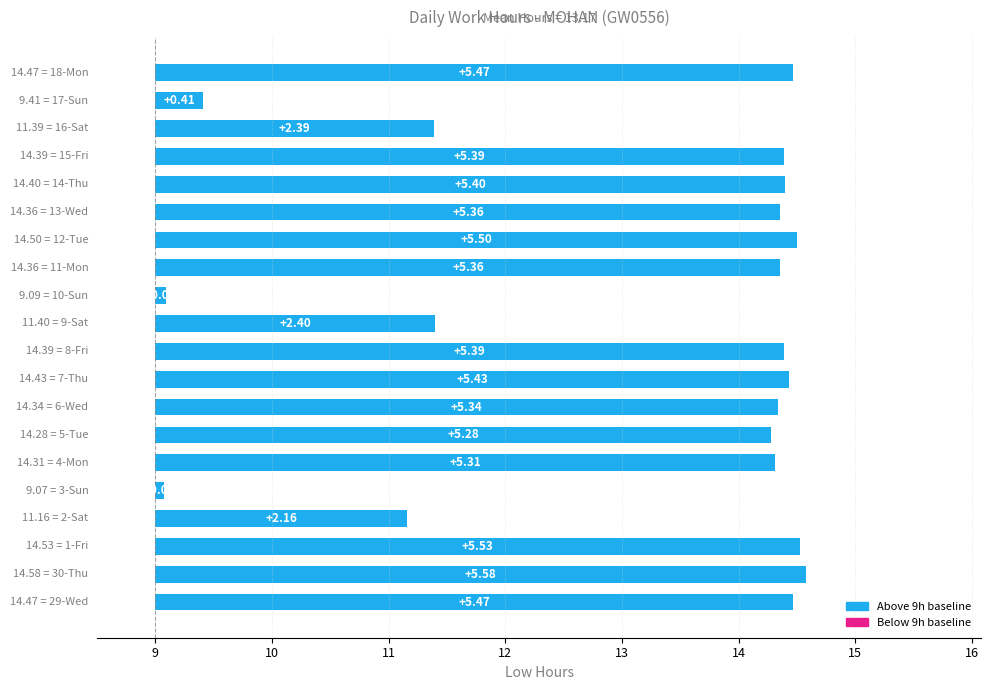

True or false: the data shows 5.3 at 13.

True